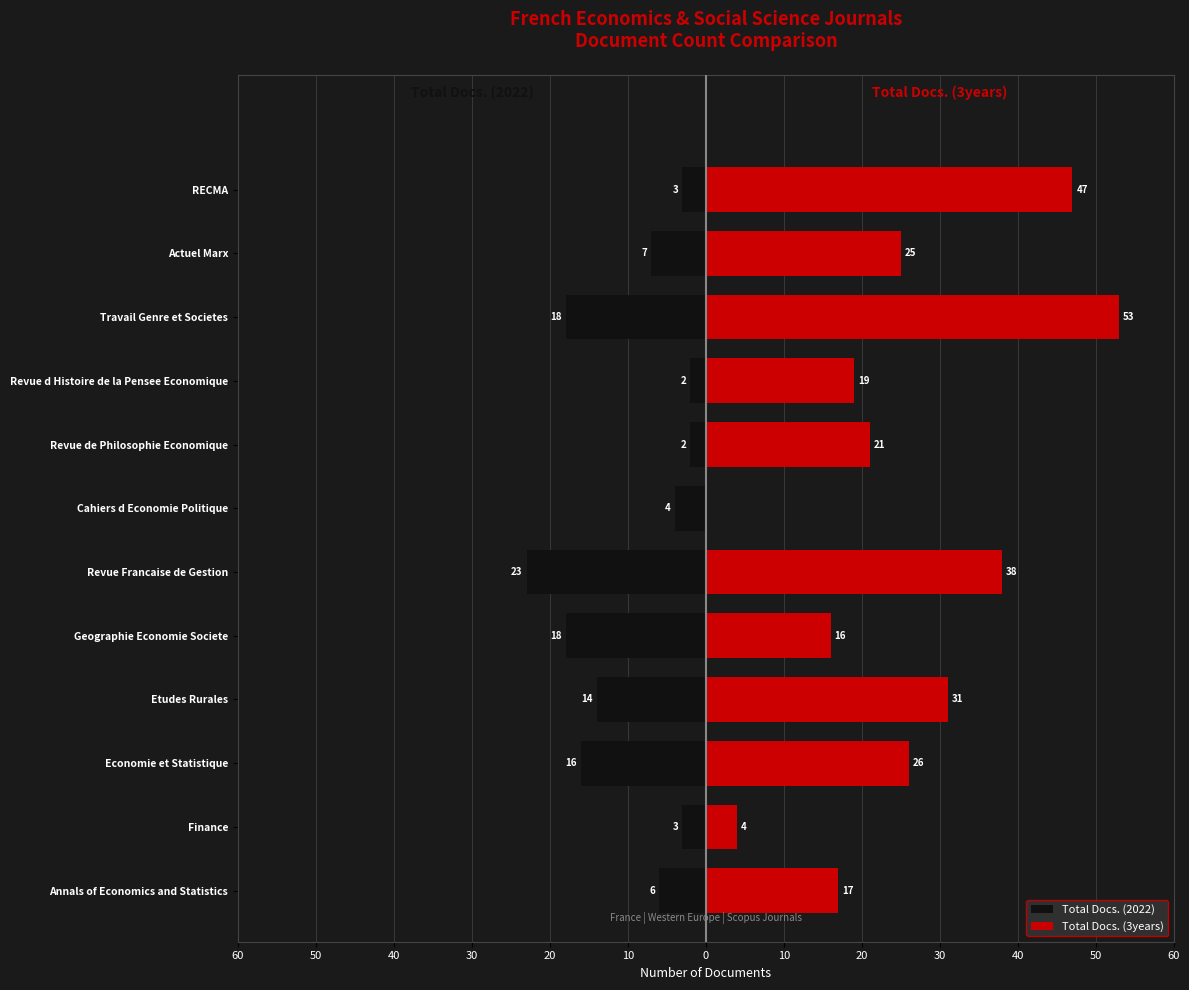

What value does the Total Docs. (3years) series have at Travail Genre et Societes?

53